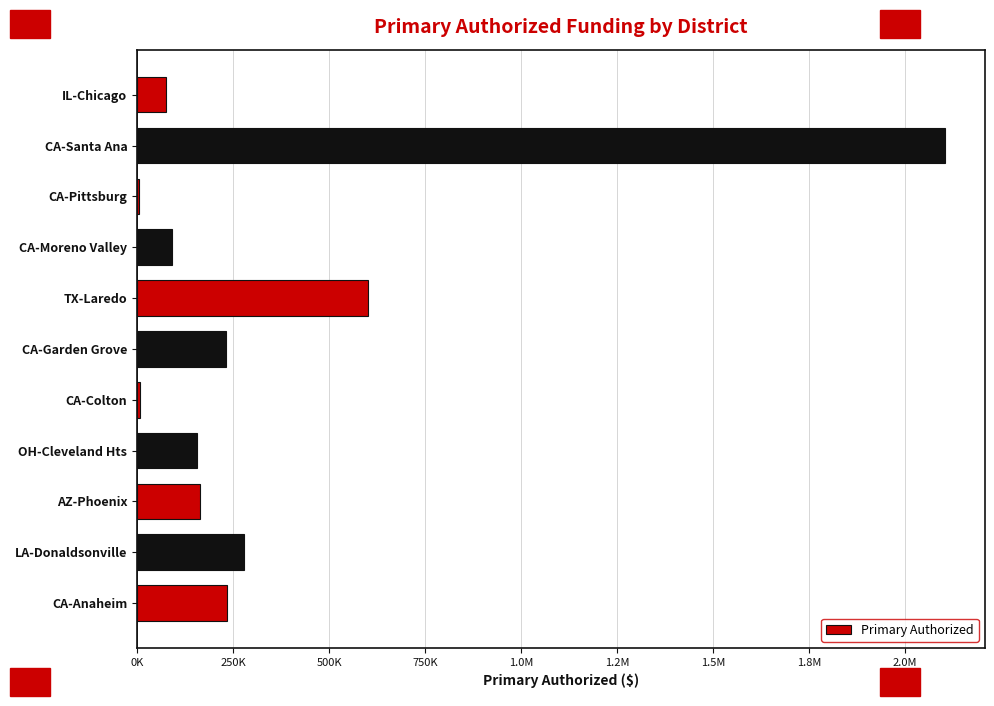

Are the bars grouped side by side (vs. stacked)?

No